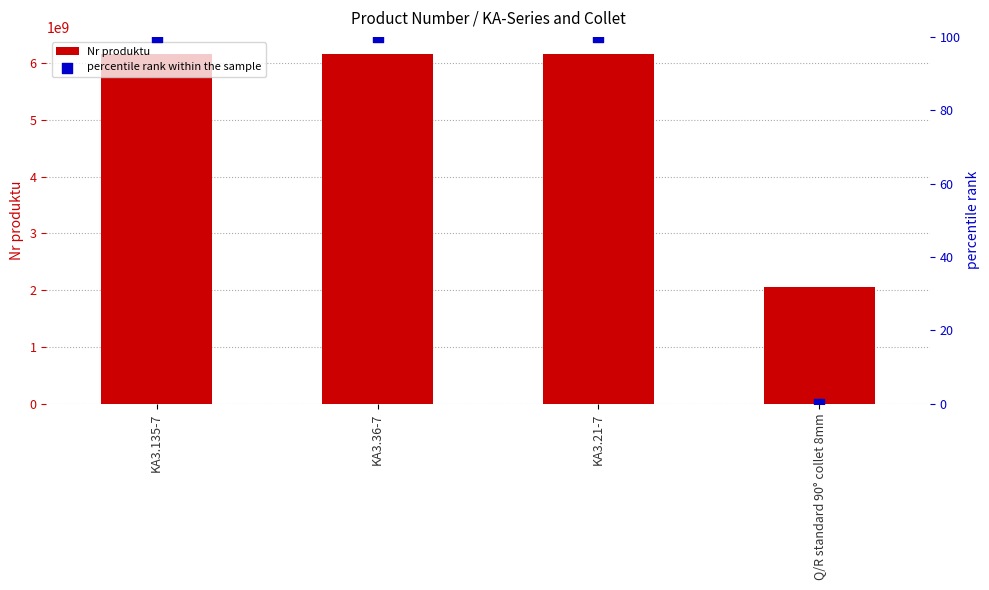

Which series has the largest total across all categories?

Nr produktu